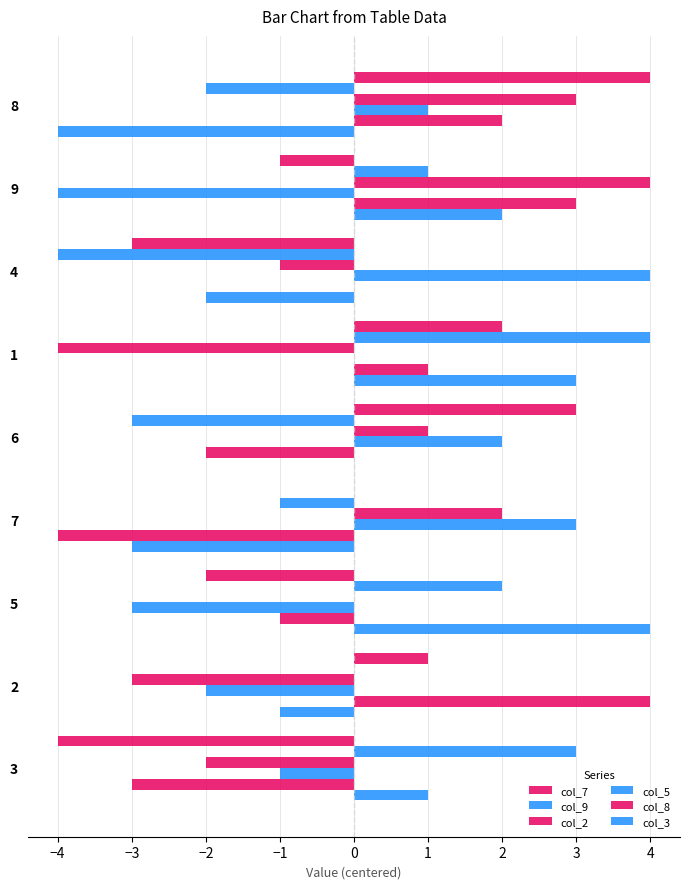

How many categories are shown in the chart?

9